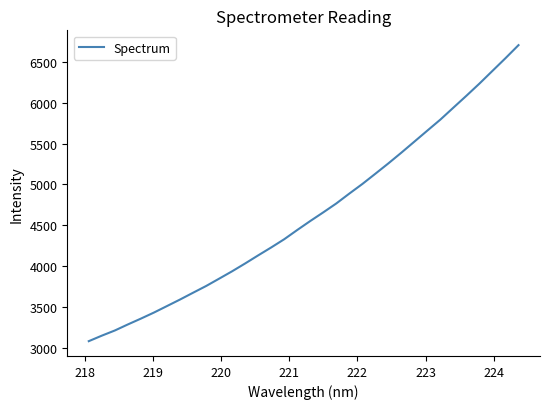

How many series are shown in this chart?

1